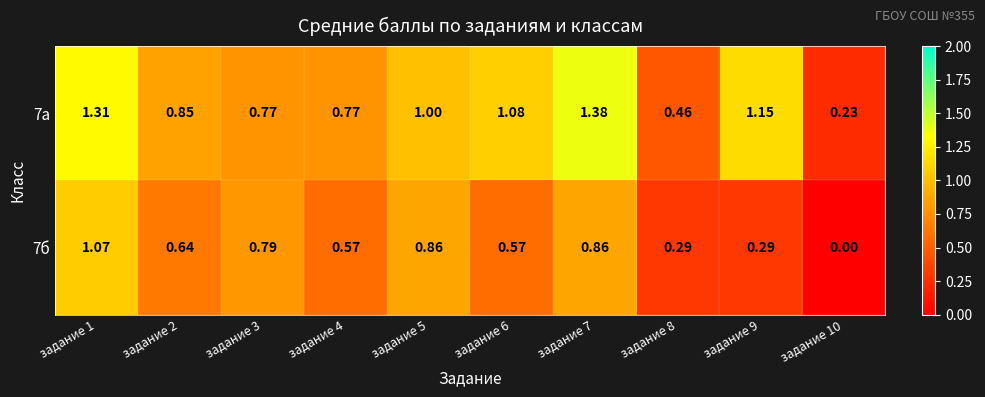

Is the value of 7б at задание 4 greater than the value of 7а at задание 9?

No